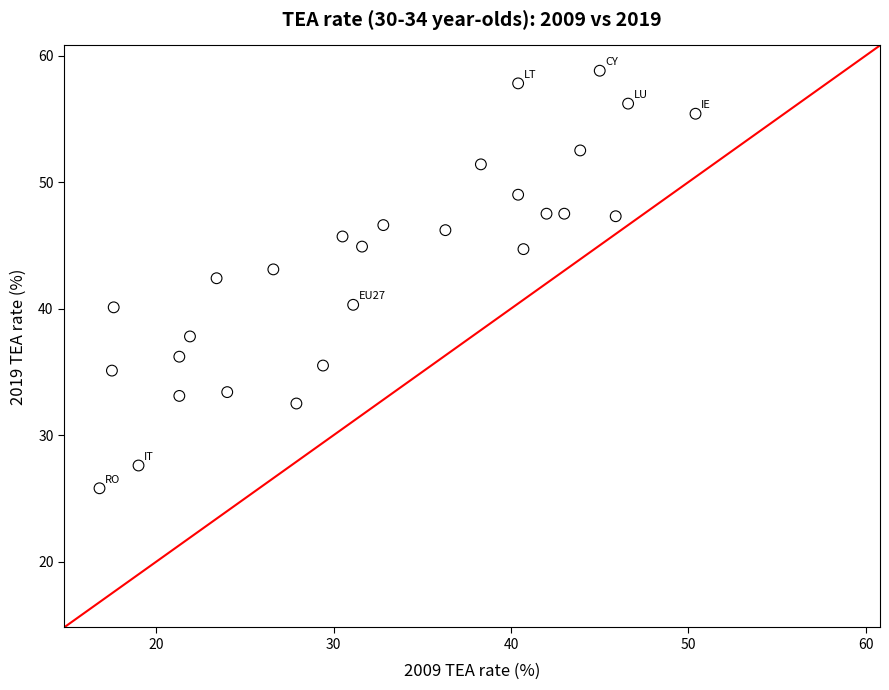

What is the range of X values (max minus min)?

33.6